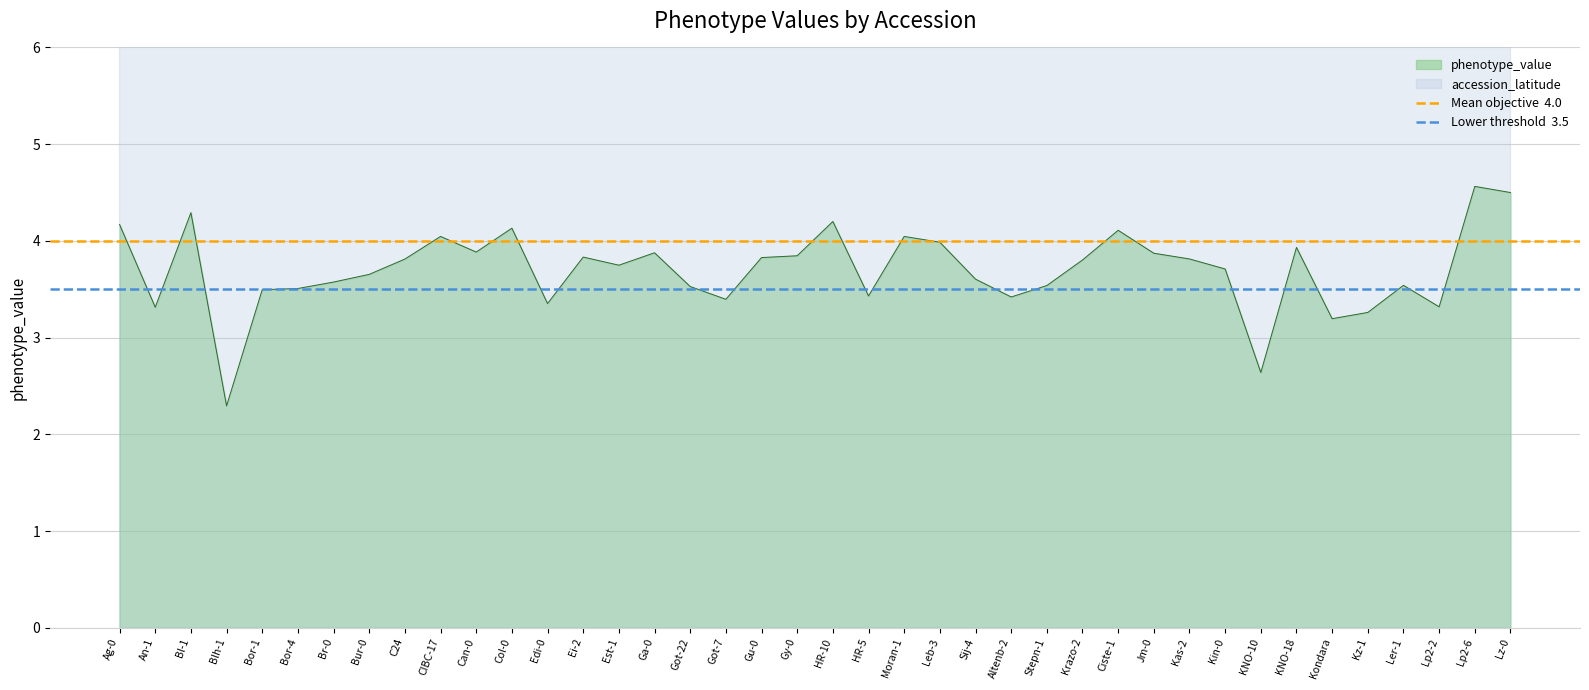

What is the minimum value for phenotype_value?

2.3